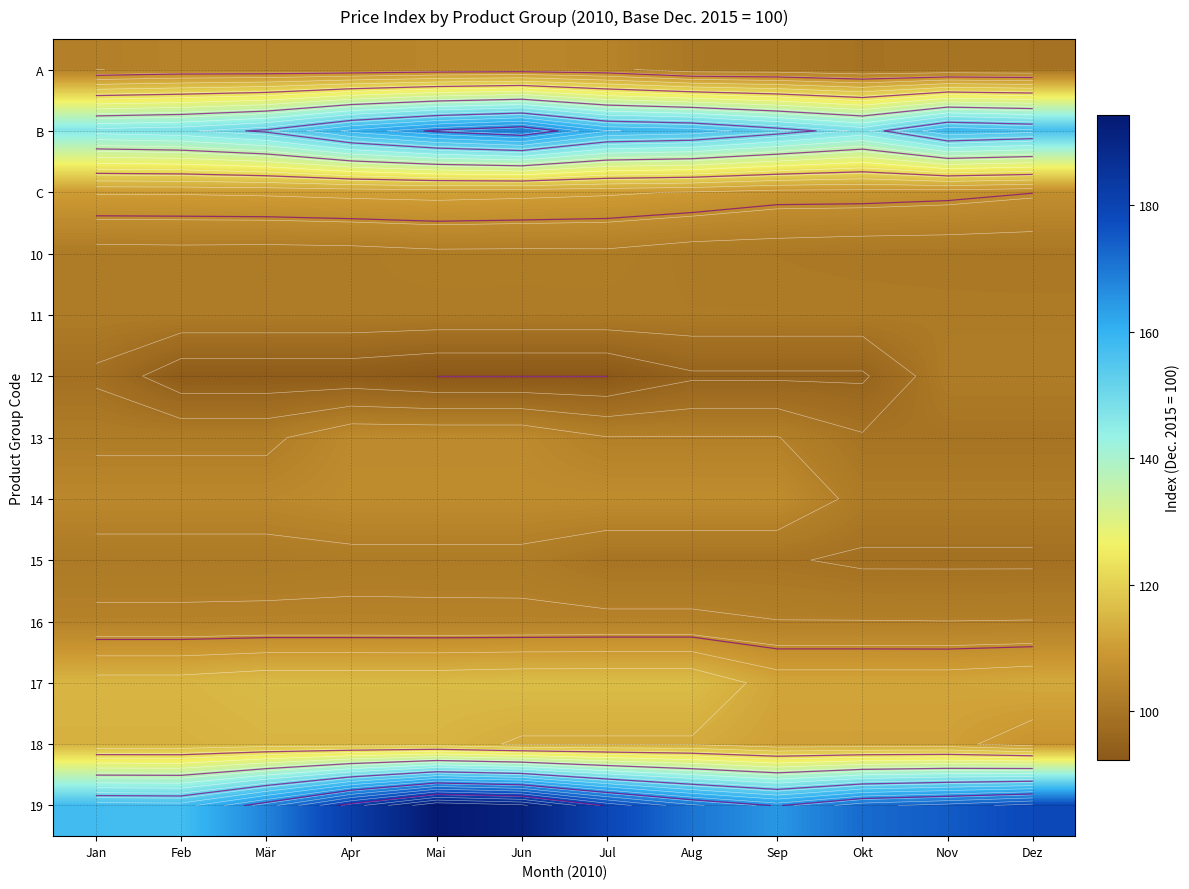

Which label corresponds to the smallest value in the chart?

Mai